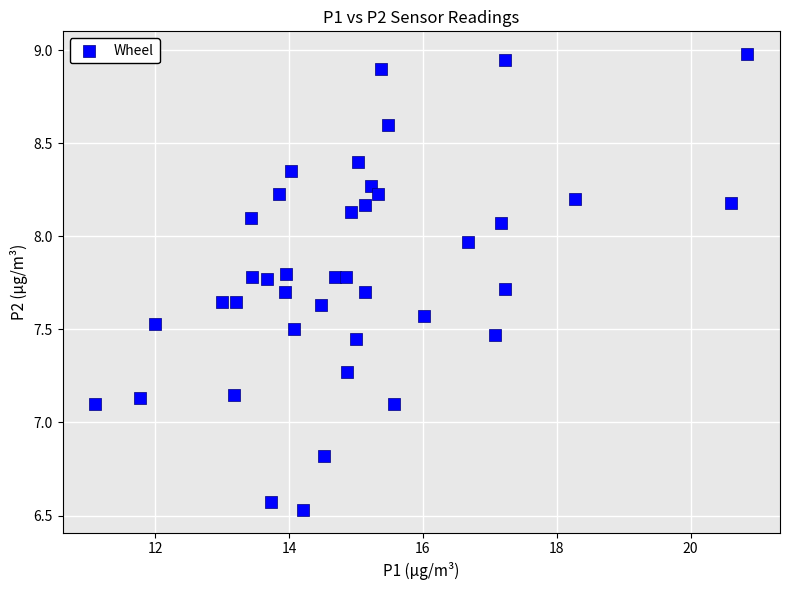

What is the range of X values (max minus min)?

9.8